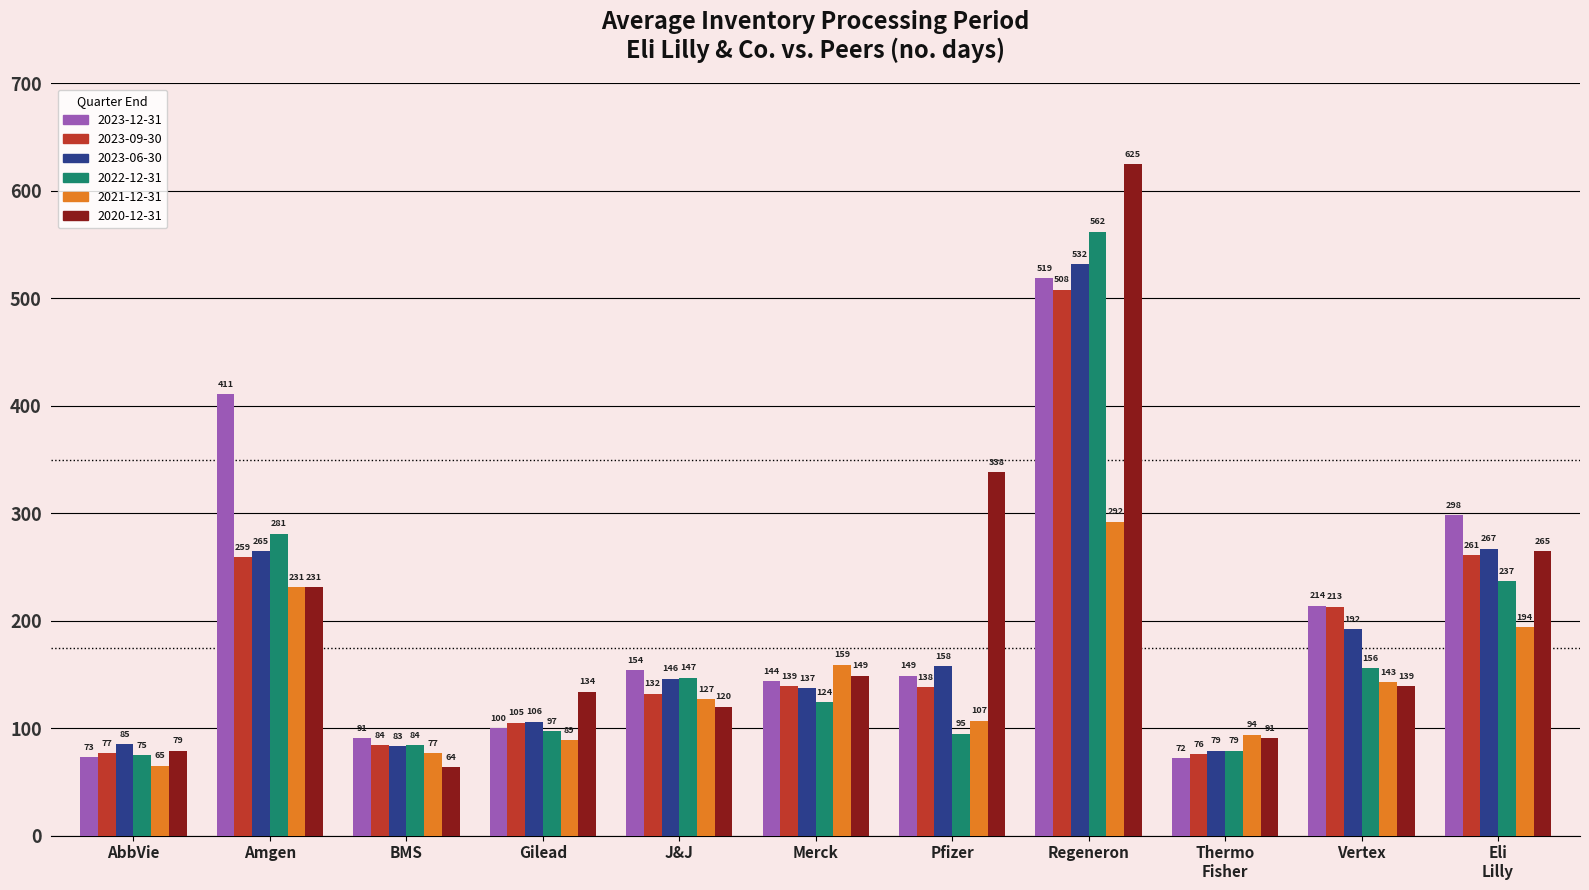

Reading right to left, list all the values displayed in this chart.

2023-12-31: 298	214	72	519	149	144	154	100	91	411	73
2023-09-30: 261	213	76	508	138	139	132	105	84	259	77
2023-06-30: 267	192	79	532	158	137	146	106	83	265	85
2022-12-31: 237	156	79	562	95	124	147	97	84	281	75
2021-12-31: 194	143	94	292	107	159	127	89	77	231	65
2020-12-31: 265	139	91	625	338	149	120	134	64	231	79